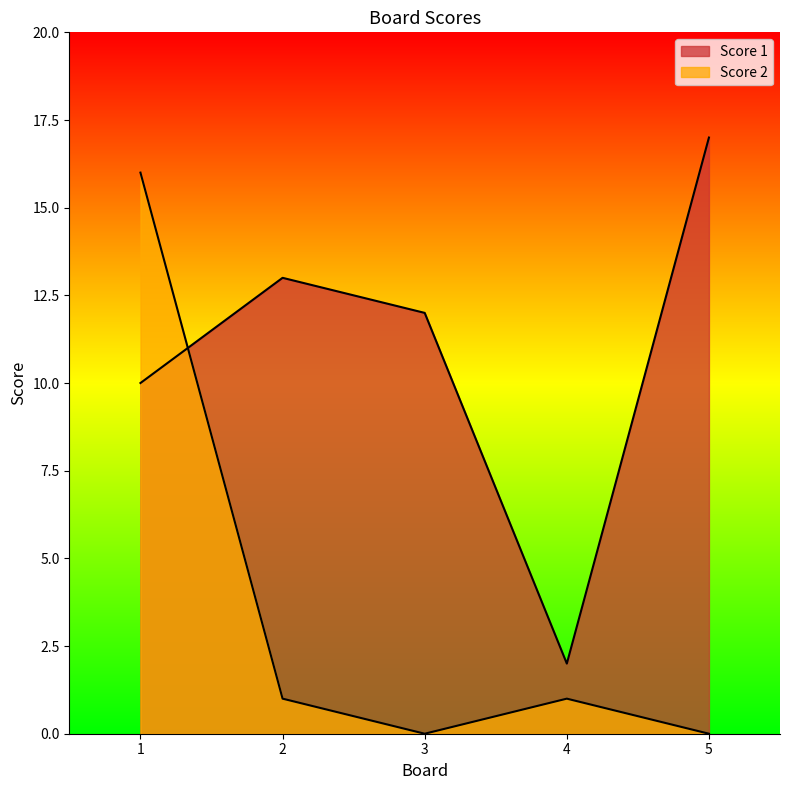

Which label corresponds to the smallest value in the chart?

3